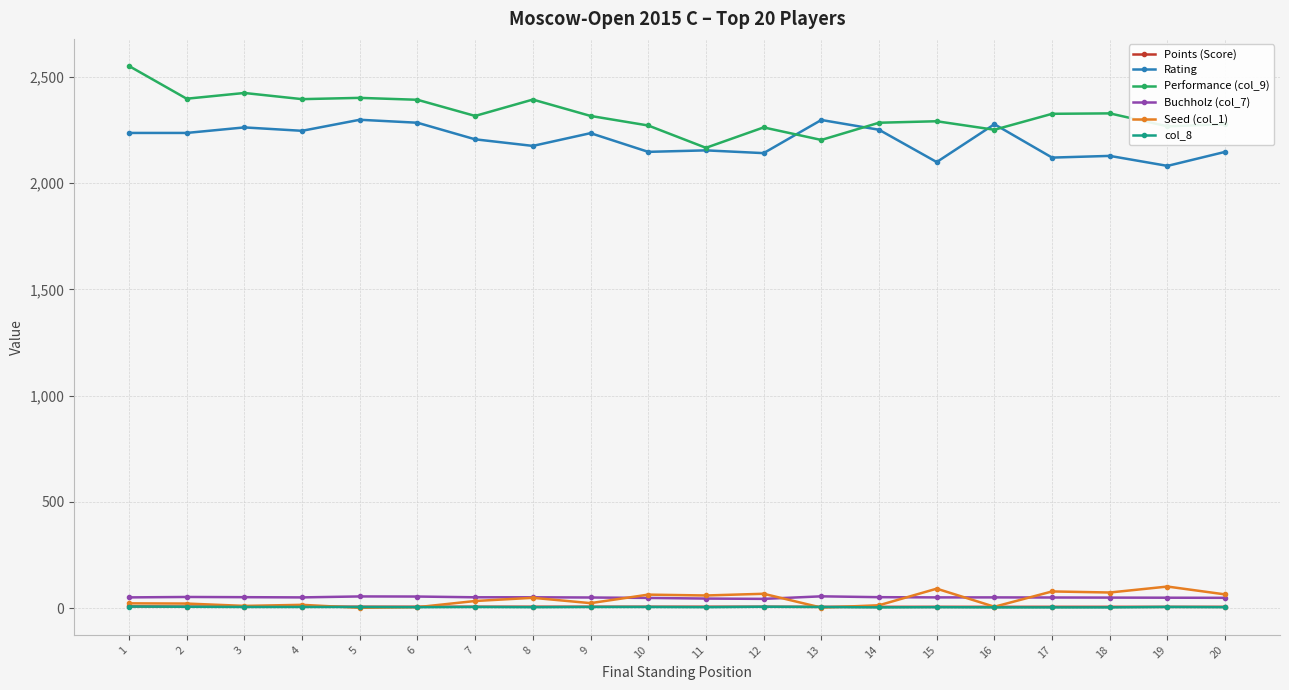

True or false: Rating has more than 1 points higher than both neighbors.

True